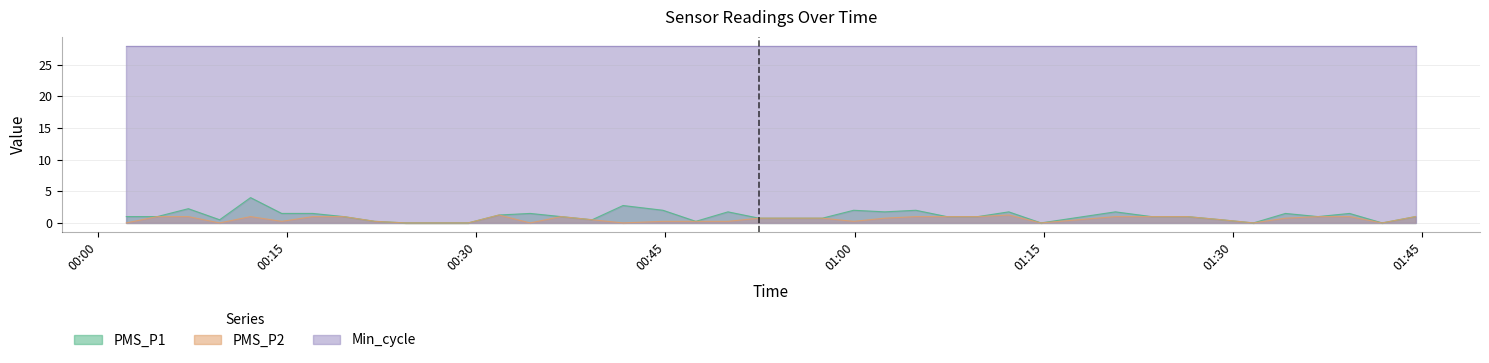

What is the highest value of the PMS_P1 series?

4.0